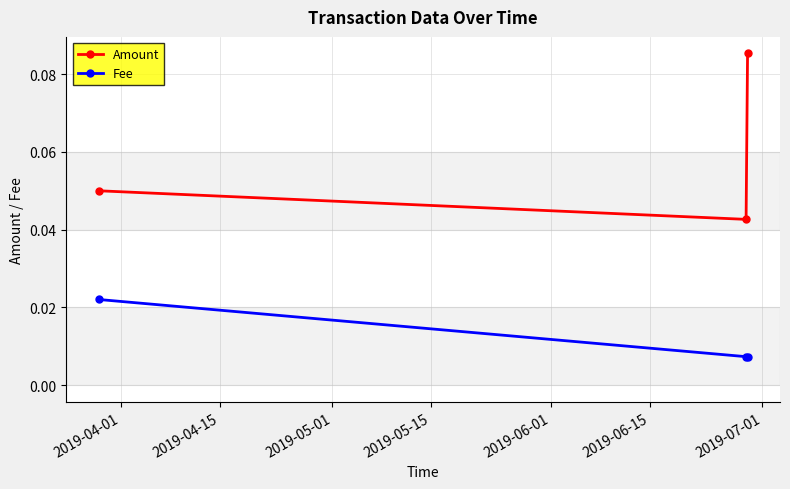

What are all the series names shown in the legend?

Amount, Fee